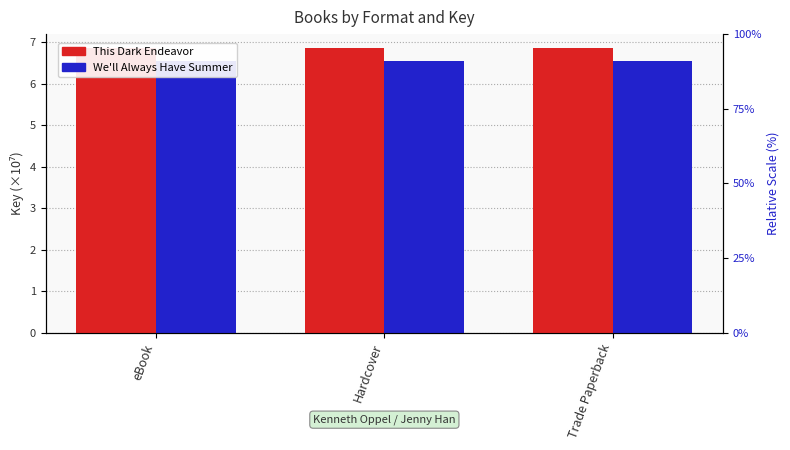

Which series has the largest total across all categories?

Key (This Dark Endeavor)